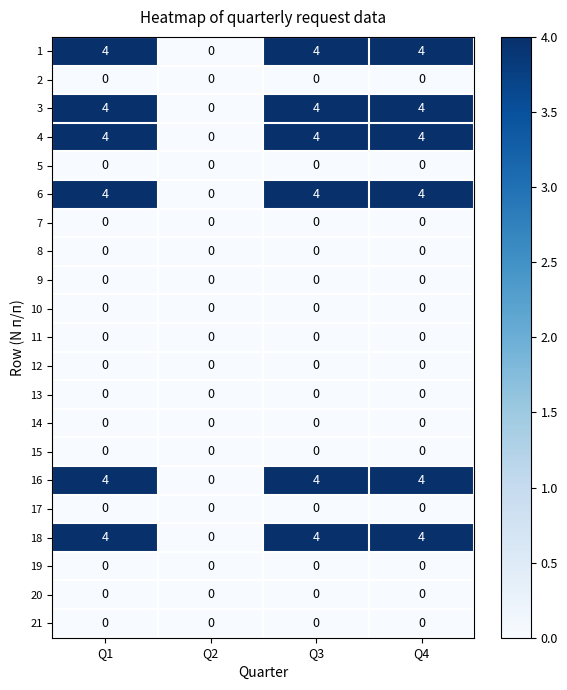

What is the sum of the 3 values at Q1 and Q3?

8